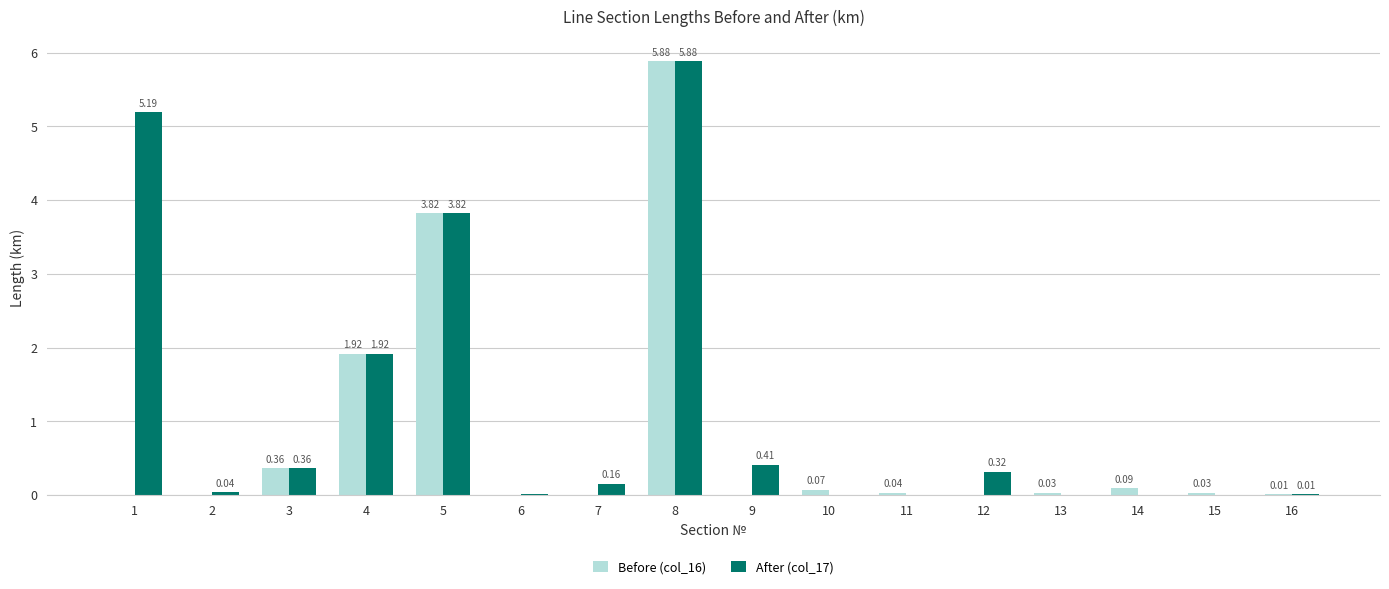

Which series changed the most between 5 and 11?

After (col_17)